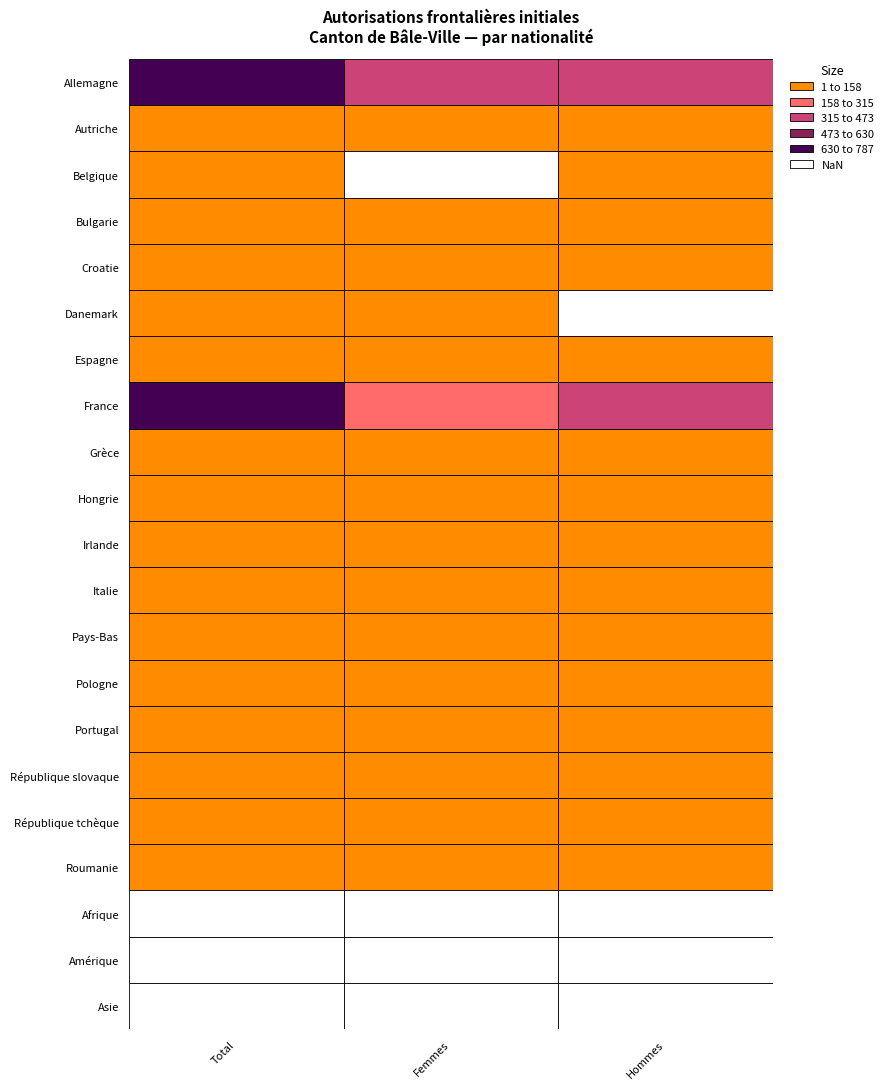

Reading left to right, transcribe all the data shown in this chart.

Allemagne: 787	360	427
Autriche: 12	5	7
Belgique: 4	0	4
Bulgarie: 13	1	12
Croatie: 7	4	3
Danemark: 1	1	0
Espagne: 47	23	24
France: 691	256	435
Grèce: 4	1	3
Hongrie: 32	14	18
Irlande: 6	2	4
Italie: 97	40	57
Pays-Bas: 7	2	5
Pologne: 24	3	21
Portugal: 43	21	22
République slovaque: 4	1	3
République tchèque: 8	1	7
Roumanie: 38	21	17
Afrique: 0	0	0
Amérique: 0	0	0
Asie: 0	0	0